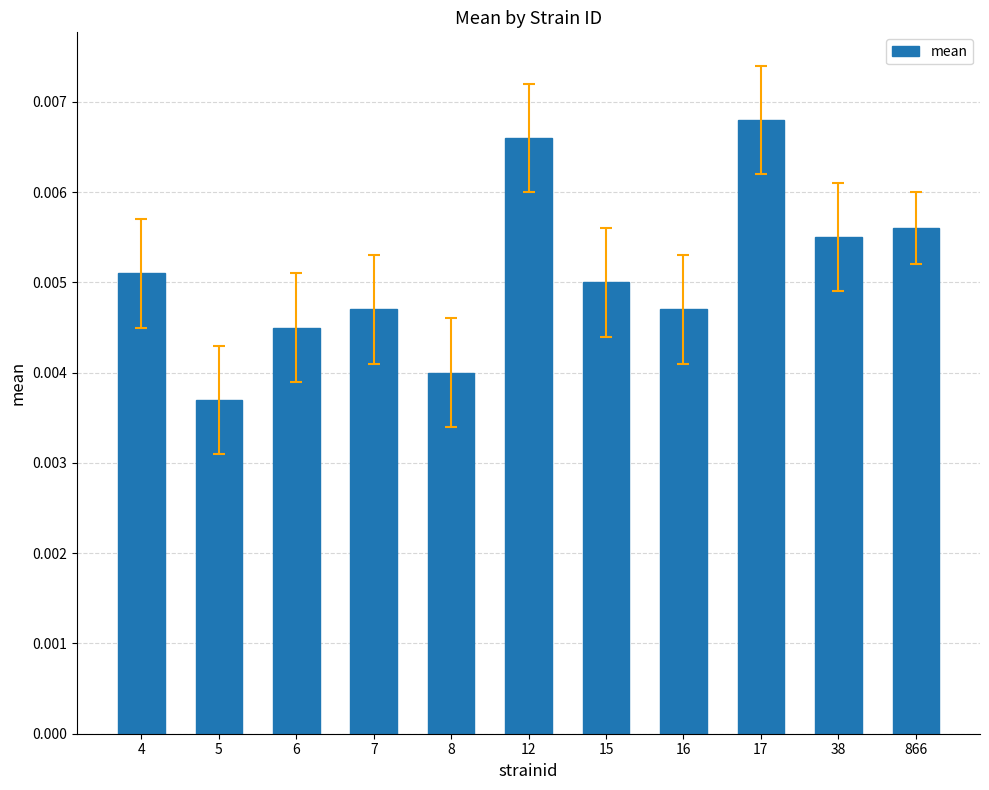

Which has a higher value, 15 or 8?

15